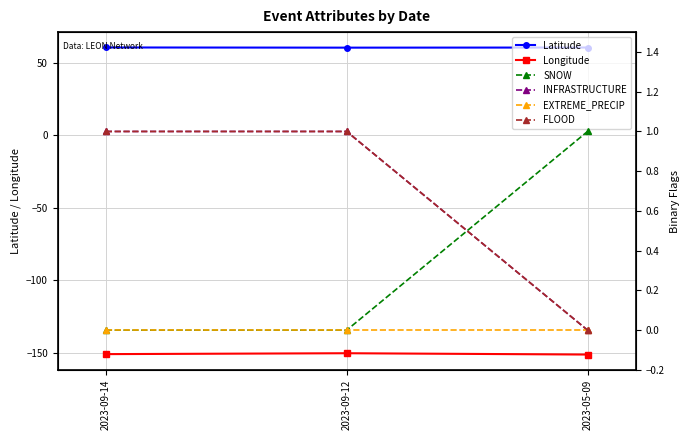

What is the greatest value displayed?

60.5